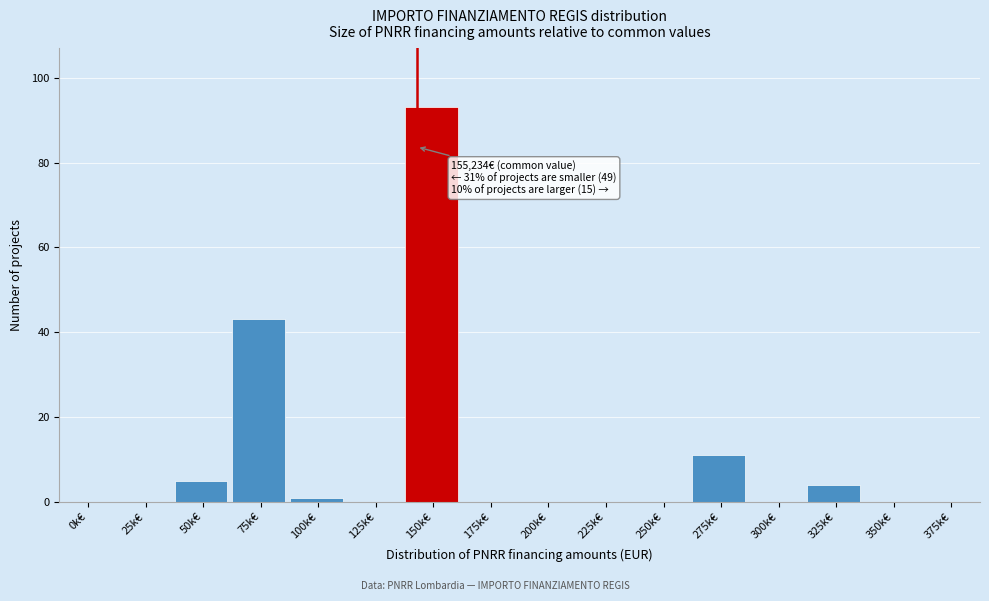

Reading right to left, transcribe all the data shown in this chart.

375k€=0	350k€=0	325k€=4	300k€=0	275k€=11	250k€=0	225k€=0	200k€=0	175k€=0	150k€=93	125k€=0	100k€=1	75k€=43	50k€=5	25k€=0	0k€=0